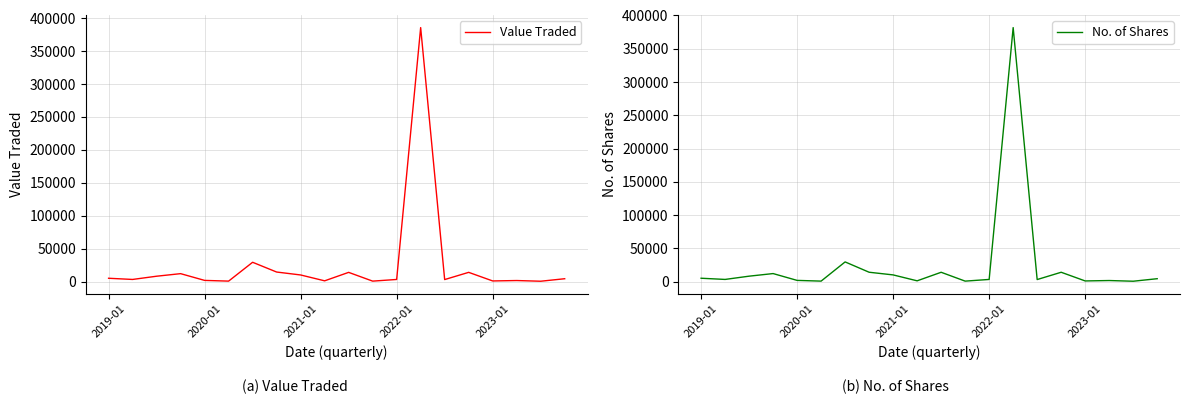

In No. of Shares, how many points are lower than both neighbors (excluding endpoints)?

7